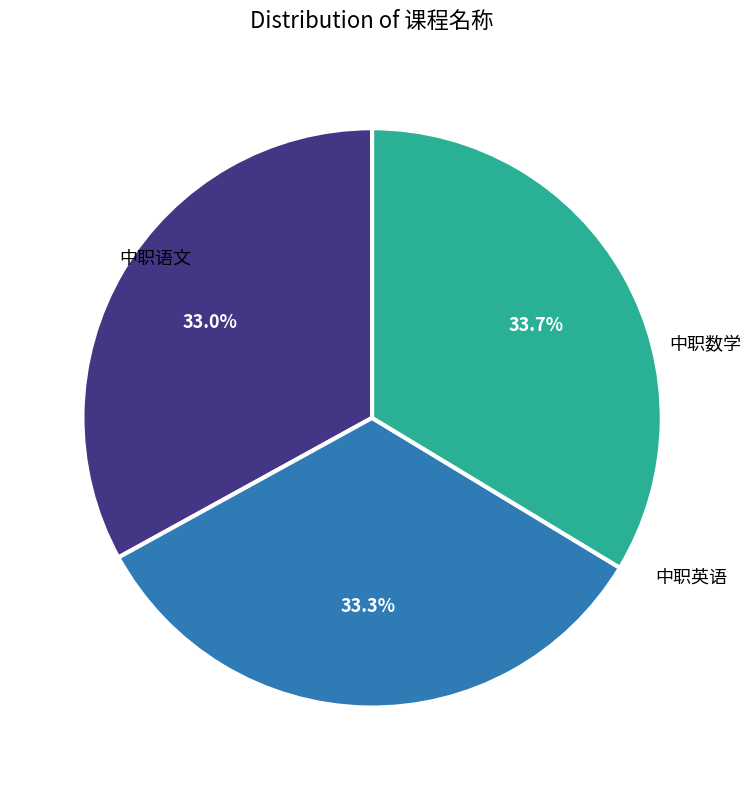

Count the number of slices in the pie.

3